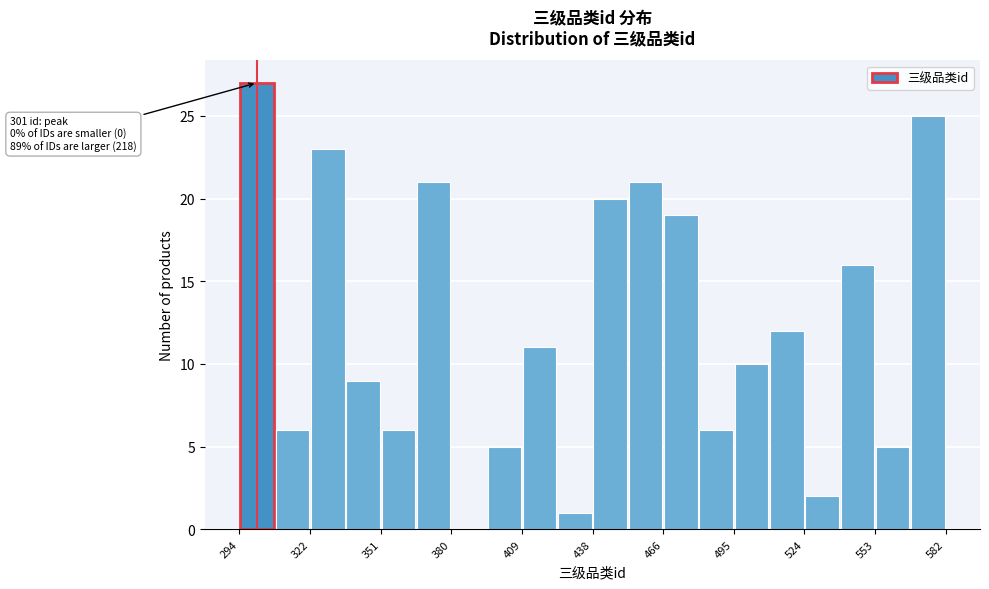

Read against the x-axis, roughly where is the centre of the tallest bar?

300